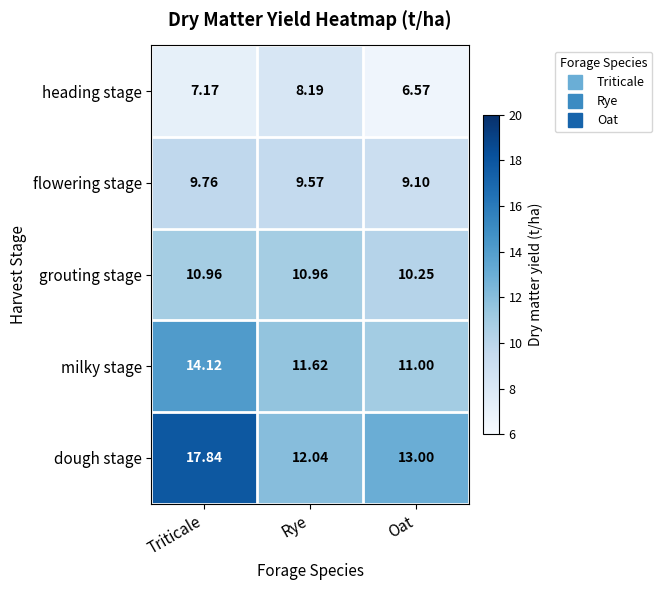

Which label corresponds to the smallest value in the chart?

Oat